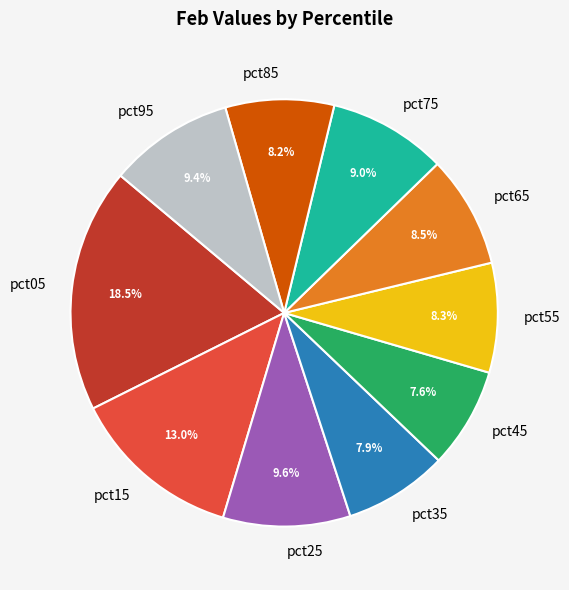

Which has a higher value, pct45 or pct75?

pct75